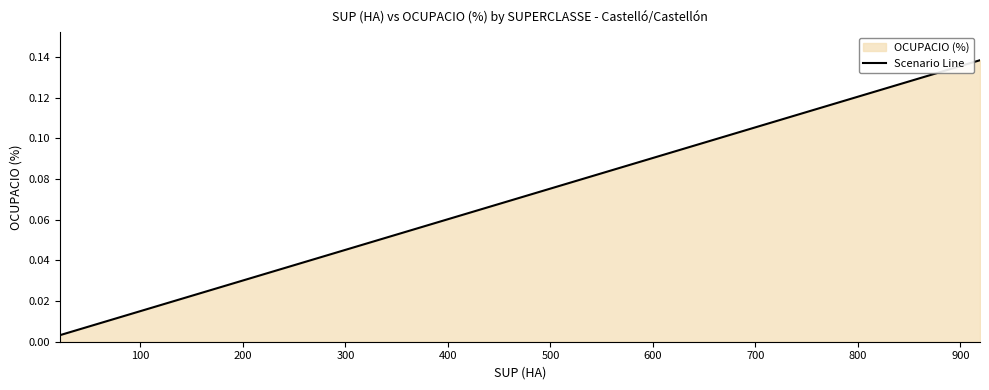

What is the difference between the maximum and minimum values?

0.1